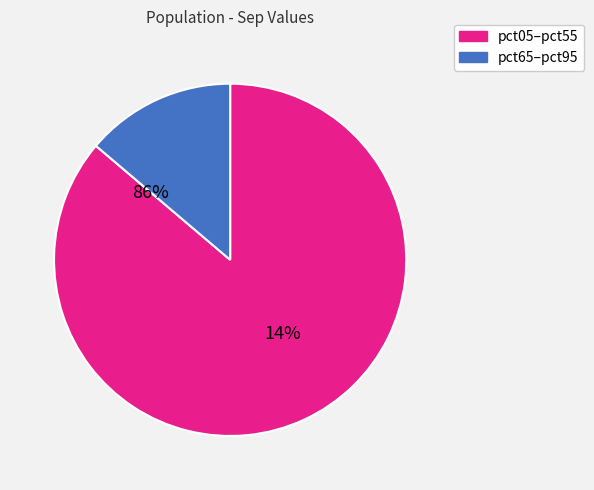

To the nearest percent, what portion does pct15 represent?

14%